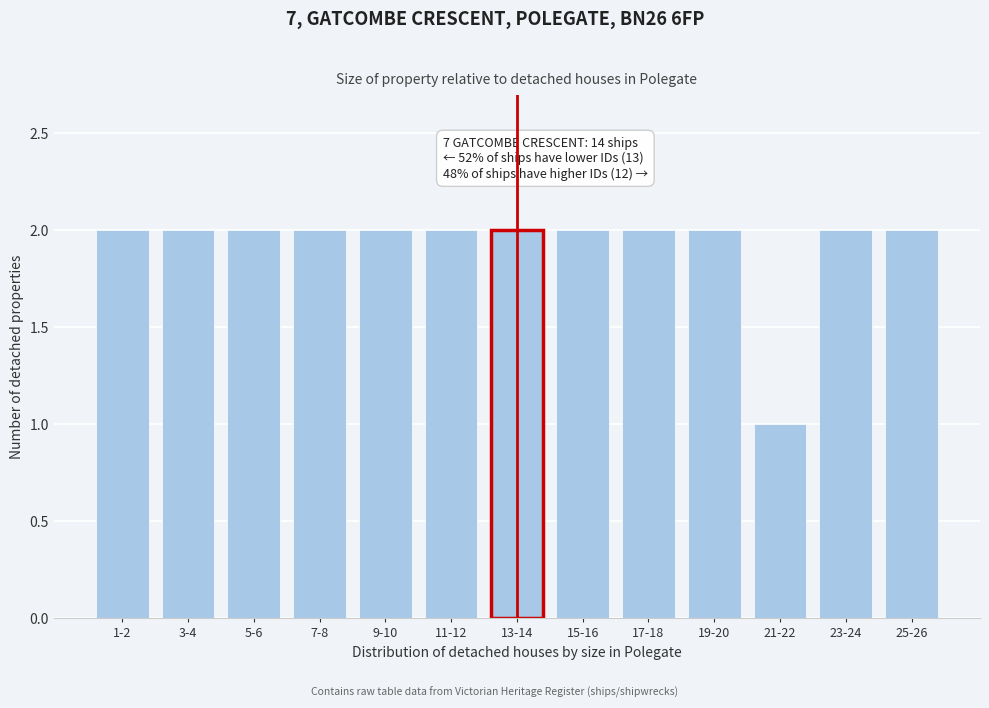

Reading left to right, list all the values displayed in this chart.

2	2	2	2	2	2	2	2	2	2	1	2	2